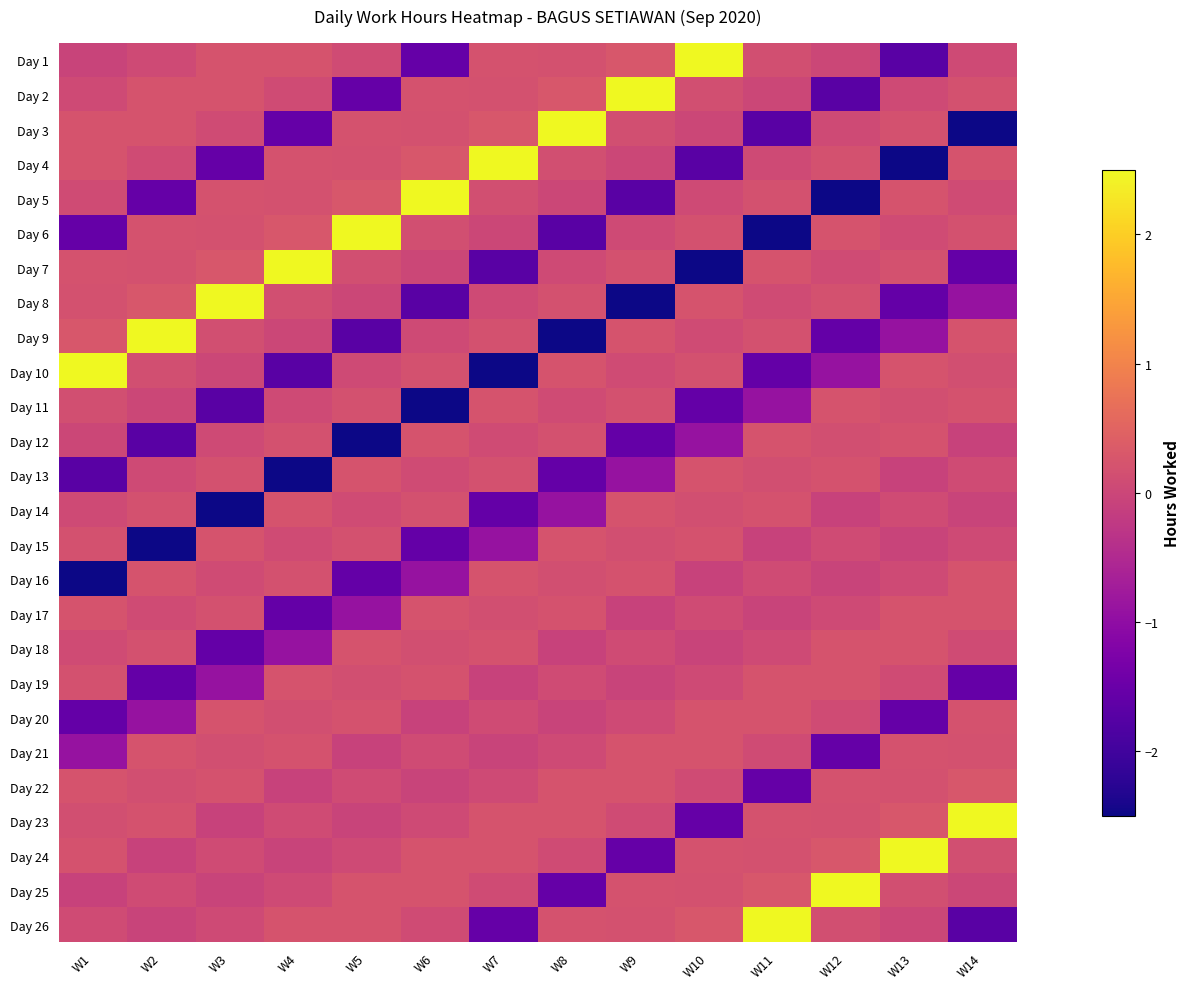

Reading left to right, list all the values displayed in this chart.

Day 1: W1=-0.1	W2=0.1	W3=0.2	W4=0.2	W5=0.1	W6=-1.6	W7=0.2	W8=0.2	W9=0.3	W10=3.0	W11=0.1	W12=0.0	W13=-1.7	W14=0.1
Day 2: W1=0.1	W2=0.2	W3=0.2	W4=0.1	W5=-1.6	W6=0.2	W7=0.2	W8=0.3	W9=3.0	W10=0.1	W11=0.0	W12=-1.7	W13=0.1	W14=0.2
Day 3: W1=0.2	W2=0.2	W3=0.1	W4=-1.6	W5=0.2	W6=0.2	W7=0.3	W8=3.0	W9=0.1	W10=0.0	W11=-1.7	W12=0.1	W13=0.2	W14=-11.1
Day 4: W1=0.2	W2=0.1	W3=-1.6	W4=0.2	W5=0.2	W6=0.3	W7=3.0	W8=0.1	W9=0.0	W10=-1.7	W11=0.1	W12=0.2	W13=-11.1	W14=0.2
Day 5: W1=0.1	W2=-1.6	W3=0.2	W4=0.2	W5=0.3	W6=3.0	W7=0.1	W8=0.0	W9=-1.7	W10=0.1	W11=0.2	W12=-11.1	W13=0.2	W14=0.1
Day 6: W1=-1.6	W2=0.2	W3=0.2	W4=0.3	W5=3.0	W6=0.1	W7=0.0	W8=-1.7	W9=0.1	W10=0.2	W11=-11.1	W12=0.2	W13=0.1	W14=0.2
Day 7: W1=0.2	W2=0.2	W3=0.3	W4=3.0	W5=0.1	W6=0.0	W7=-1.7	W8=0.1	W9=0.2	W10=-11.1	W11=0.2	W12=0.1	W13=0.2	W14=-1.6
Day 8: W1=0.2	W2=0.3	W3=3.0	W4=0.1	W5=0.0	W6=-1.7	W7=0.1	W8=0.2	W9=-11.1	W10=0.2	W11=0.1	W12=0.2	W13=-1.6	W14=-0.9
Day 9: W1=0.3	W2=3.0	W3=0.1	W4=0.0	W5=-1.7	W6=0.1	W7=0.2	W8=-11.1	W9=0.2	W10=0.1	W11=0.2	W12=-1.6	W13=-0.9	W14=0.2
Day 10: W1=3.0	W2=0.1	W3=0.0	W4=-1.7	W5=0.1	W6=0.2	W7=-11.1	W8=0.2	W9=0.1	W10=0.2	W11=-1.6	W12=-0.9	W13=0.2	W14=0.1
Day 11: W1=0.1	W2=0.0	W3=-1.7	W4=0.1	W5=0.2	W6=-11.1	W7=0.2	W8=0.1	W9=0.2	W10=-1.6	W11=-0.9	W12=0.2	W13=0.1	W14=0.2
Day 12: W1=0.0	W2=-1.7	W3=0.1	W4=0.2	W5=-11.1	W6=0.2	W7=0.1	W8=0.2	W9=-1.6	W10=-0.9	W11=0.2	W12=0.1	W13=0.2	W14=-0.1
Day 13: W1=-1.7	W2=0.1	W3=0.2	W4=-11.1	W5=0.2	W6=0.1	W7=0.2	W8=-1.6	W9=-0.9	W10=0.2	W11=0.1	W12=0.2	W13=-0.1	W14=0.1
Day 14: W1=0.1	W2=0.2	W3=-11.1	W4=0.2	W5=0.1	W6=0.2	W7=-1.6	W8=-0.9	W9=0.2	W10=0.1	W11=0.2	W12=-0.1	W13=0.1	W14=-0.1
Day 15: W1=0.2	W2=-11.1	W3=0.2	W4=0.1	W5=0.2	W6=-1.6	W7=-0.9	W8=0.2	W9=0.1	W10=0.2	W11=-0.1	W12=0.1	W13=-0.1	W14=0.1
Day 16: W1=-11.1	W2=0.2	W3=0.1	W4=0.2	W5=-1.6	W6=-0.9	W7=0.2	W8=0.1	W9=0.2	W10=-0.1	W11=0.1	W12=-0.1	W13=0.1	W14=0.2
Day 17: W1=0.2	W2=0.1	W3=0.2	W4=-1.6	W5=-0.9	W6=0.2	W7=0.1	W8=0.2	W9=-0.1	W10=0.1	W11=-0.1	W12=0.1	W13=0.2	W14=0.2
Day 18: W1=0.1	W2=0.2	W3=-1.6	W4=-0.9	W5=0.2	W6=0.1	W7=0.2	W8=-0.1	W9=0.1	W10=-0.1	W11=0.1	W12=0.2	W13=0.2	W14=0.1
Day 19: W1=0.2	W2=-1.6	W3=-0.9	W4=0.2	W5=0.1	W6=0.2	W7=-0.1	W8=0.1	W9=-0.1	W10=0.1	W11=0.2	W12=0.2	W13=0.1	W14=-1.6
Day 20: W1=-1.6	W2=-0.9	W3=0.2	W4=0.1	W5=0.2	W6=-0.1	W7=0.1	W8=-0.1	W9=0.1	W10=0.2	W11=0.2	W12=0.1	W13=-1.6	W14=0.2
Day 21: W1=-0.9	W2=0.2	W3=0.1	W4=0.2	W5=-0.1	W6=0.1	W7=-0.1	W8=0.1	W9=0.2	W10=0.2	W11=0.1	W12=-1.6	W13=0.2	W14=0.2
Day 22: W1=0.2	W2=0.1	W3=0.2	W4=-0.1	W5=0.1	W6=-0.1	W7=0.1	W8=0.2	W9=0.2	W10=0.1	W11=-1.6	W12=0.2	W13=0.2	W14=0.3
Day 23: W1=0.1	W2=0.2	W3=-0.1	W4=0.1	W5=-0.1	W6=0.1	W7=0.2	W8=0.2	W9=0.1	W10=-1.6	W11=0.2	W12=0.2	W13=0.3	W14=3.0
Day 24: W1=0.2	W2=-0.1	W3=0.1	W4=-0.1	W5=0.1	W6=0.2	W7=0.2	W8=0.1	W9=-1.6	W10=0.2	W11=0.2	W12=0.3	W13=3.0	W14=0.1
Day 25: W1=-0.1	W2=0.1	W3=-0.1	W4=0.1	W5=0.2	W6=0.2	W7=0.1	W8=-1.6	W9=0.2	W10=0.2	W11=0.3	W12=3.0	W13=0.1	W14=0.0
Day 26: W1=0.1	W2=-0.1	W3=0.1	W4=0.2	W5=0.2	W6=0.1	W7=-1.6	W8=0.2	W9=0.2	W10=0.3	W11=3.0	W12=0.1	W13=0.0	W14=-1.7